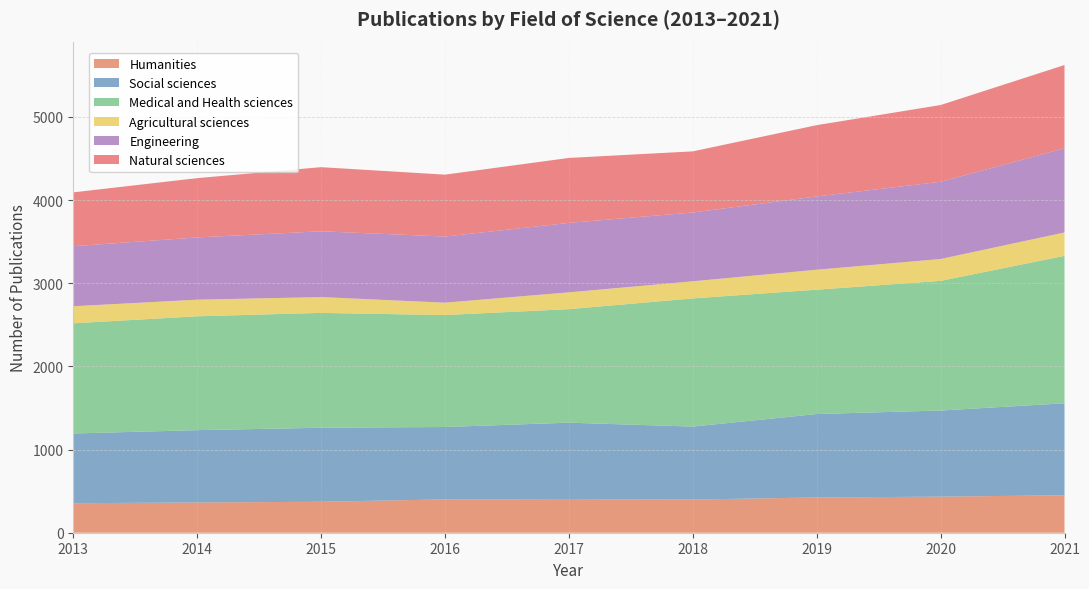

Reading left to right, extract all data points from this chart.

Humanities: 2013=355	2014=364	2015=372	2016=401	2017=405	2018=399	2019=424	2020=434	2021=450
Social sciences: 2013=838	2014=869	2015=890	2016=870	2017=918	2018=877	2019=1003	2020=1035	2021=1106
Medical and Health sciences: 2013=1325	2014=1369	2015=1381	2016=1346	2017=1365	2018=1541	2019=1495	2020=1559	2021=1773
Agricultural sciences: 2013=205	2014=200	2015=190	2016=149	2017=202	2018=206	2019=240	2020=263	2021=281
Engineering: 2013=722	2014=748	2015=791	2016=795	2017=835	2018=827	2019=881	2020=928	2021=1012
Natural sciences: 2013=647	2014=713	2015=771	2016=744	2017=781	2018=735	2019=857	2020=923	2021=1001